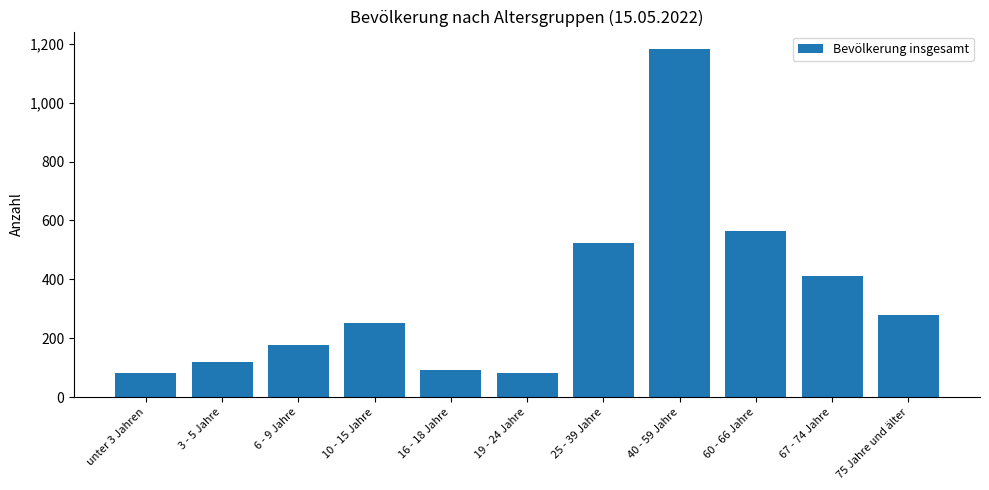

True or false: the data shows 134 at unter 3 Jahren.

False